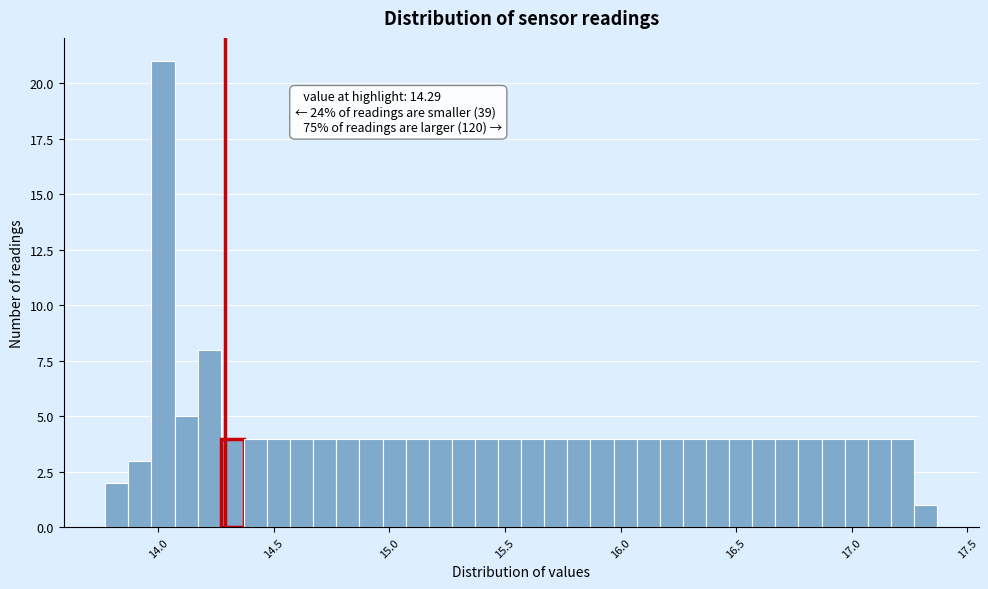

Read against the x-axis, roughly where is the centre of the tallest bar?

14.00